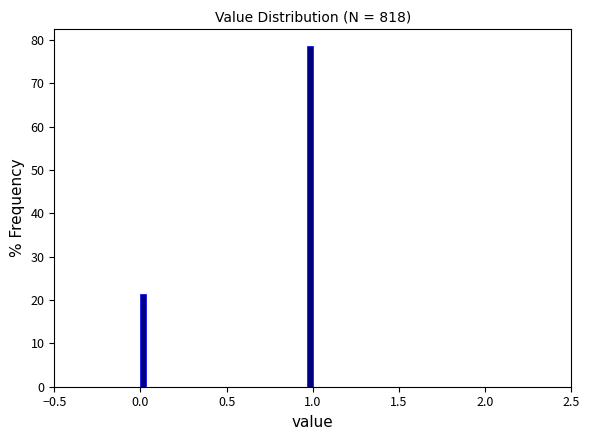

Around what value on the x-axis is the tallest bar? Give the approximate position of its centre, as read against the axis.

1.00